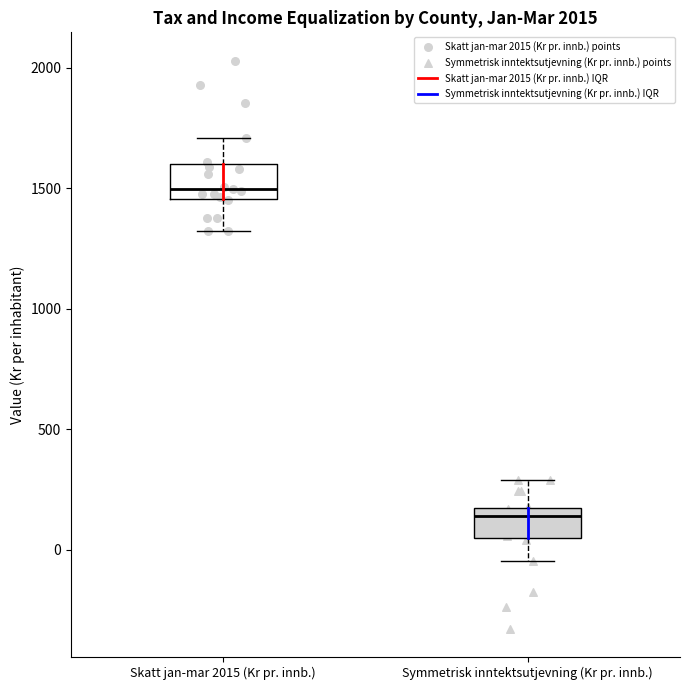

Which box has the lowest median line?

Symmetrisk inntektsutjevning (Kr pr. innb.)